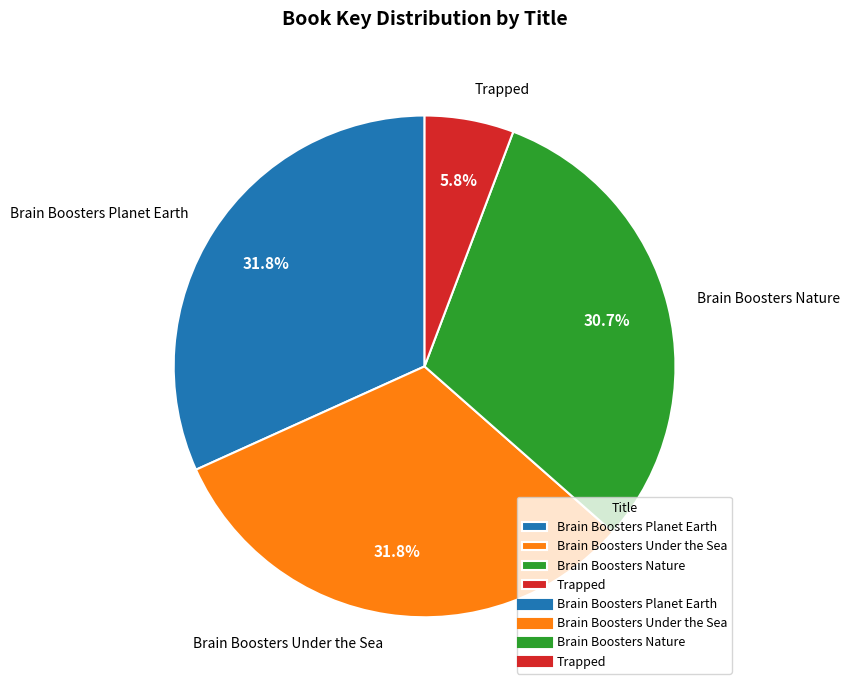

Combined, do Brain Boosters Under the Sea and Brain Boosters Nature account for over 50%?

Yes